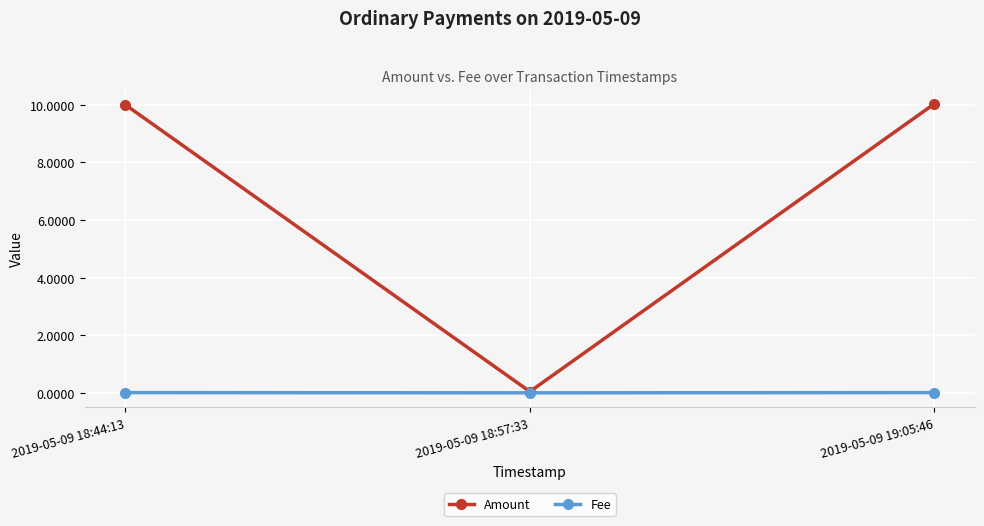

What is the label of the 2nd point from the left?

2019-05-09 18:57:33